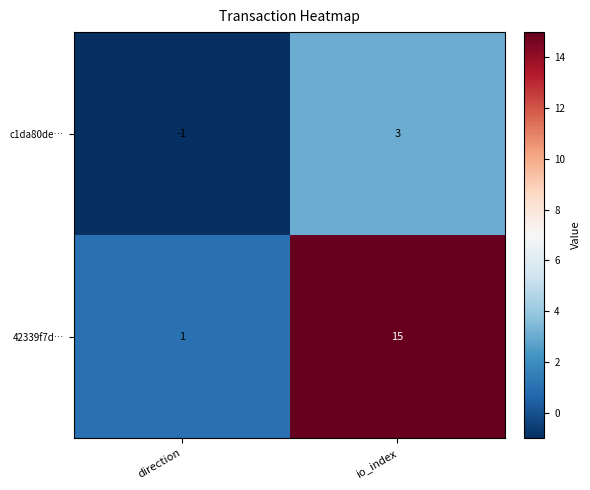

What is the difference between the maximum and minimum values in the c1da80de… series?

4